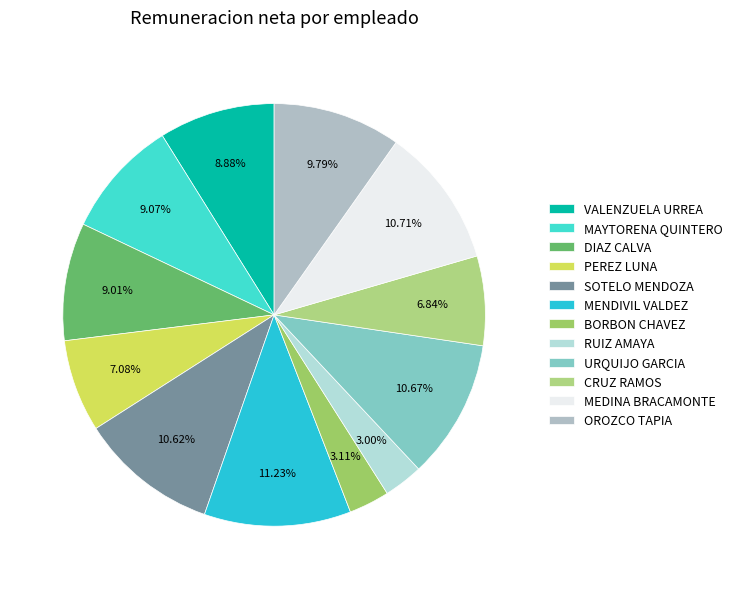

Count the number of slices in the pie.

12